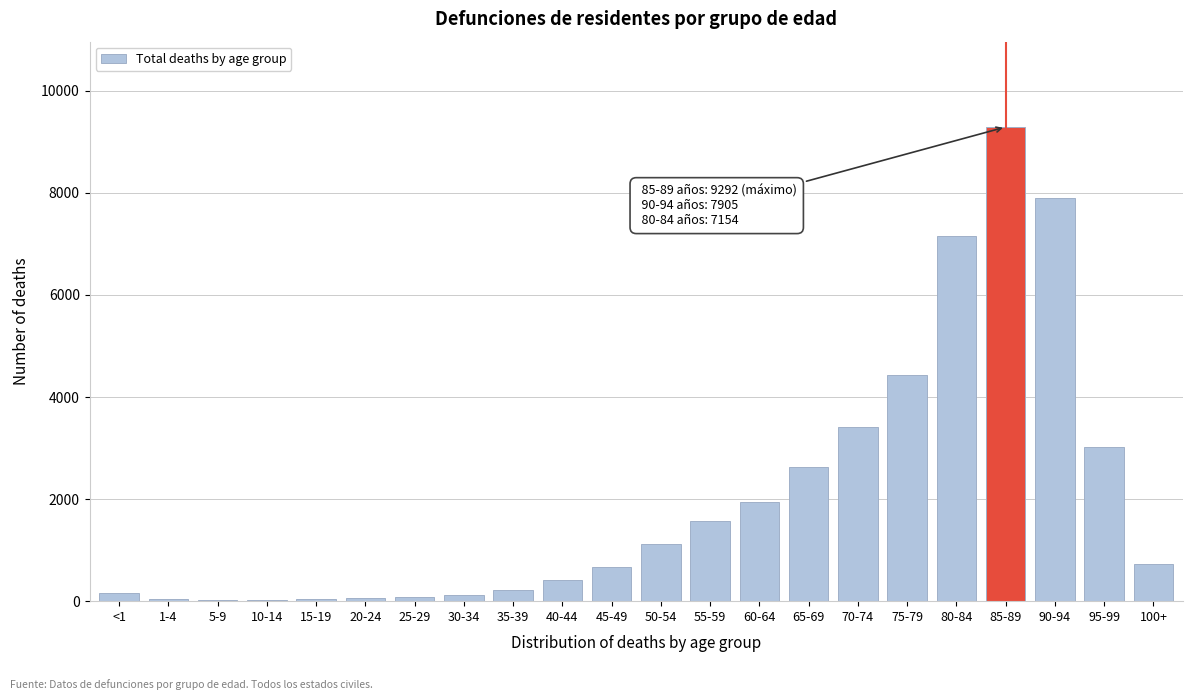

Where is the data nearest to the value 4658?

75-79